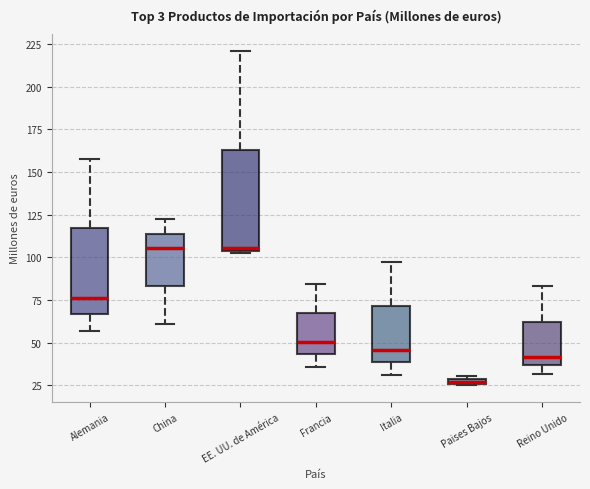

Comparing the boxes themselves (not the whiskers), which one is the tallest?

EE. UU. de América